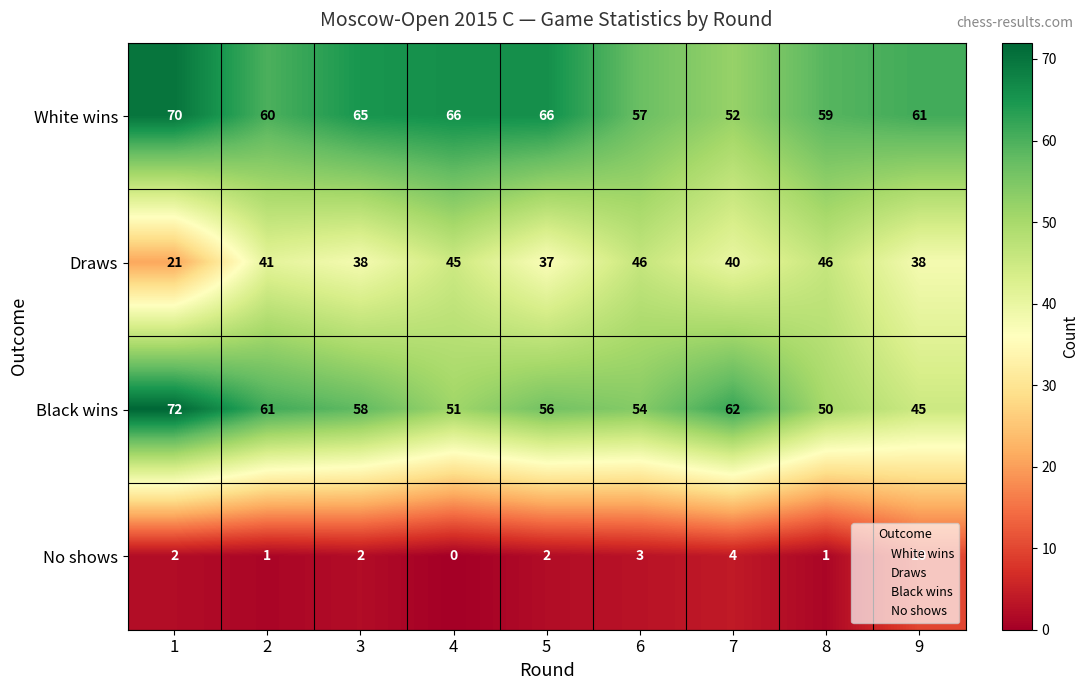

The value of White wins at 3 is 43. True or false?

False